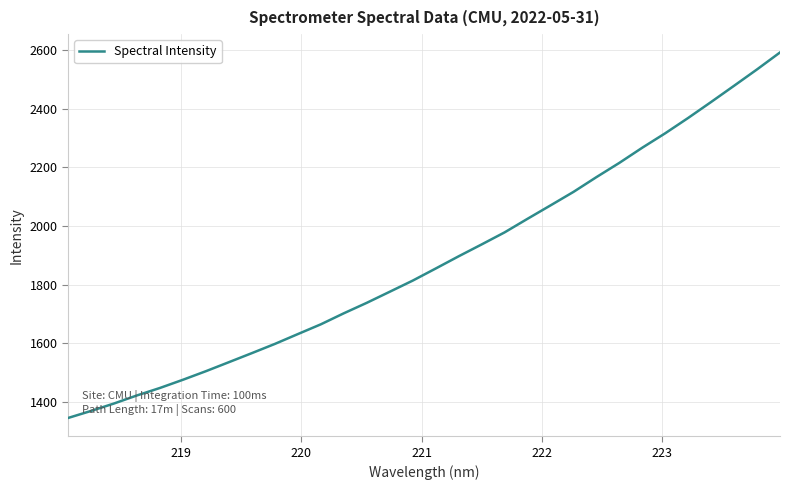

Does the chart have visible grid lines?

Yes